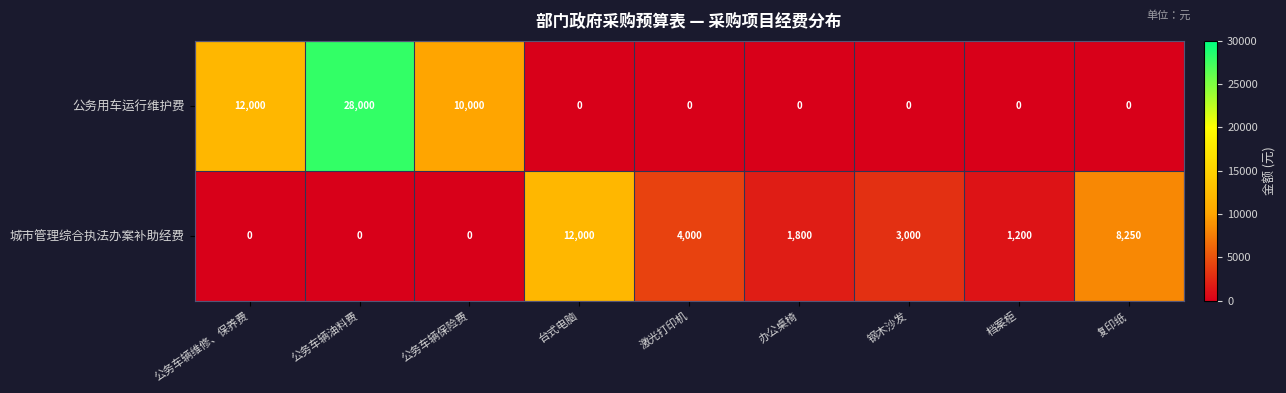

The 城市管理综合执法办案补助经费 series shows 1200 at 档案柜. True or false?

True